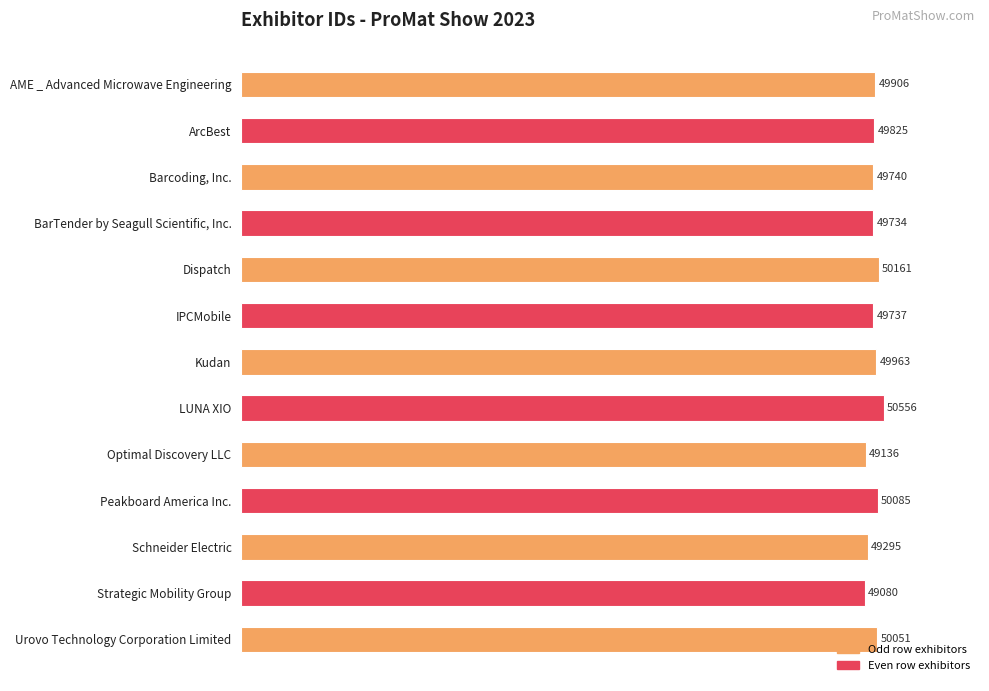

How many bars are there in total?

13